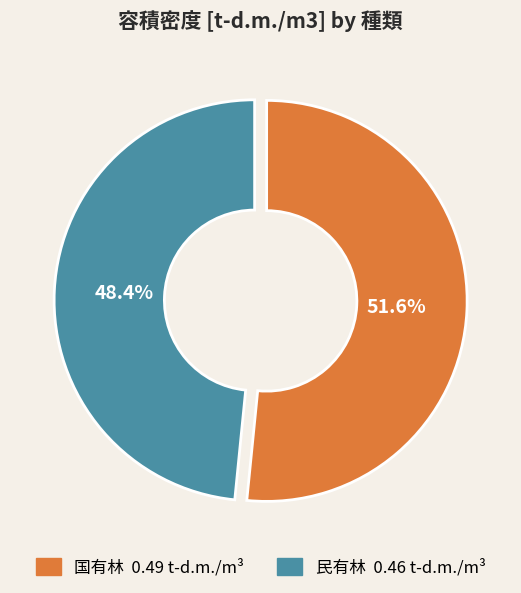

What is the smallest slice in the pie chart?

民有林